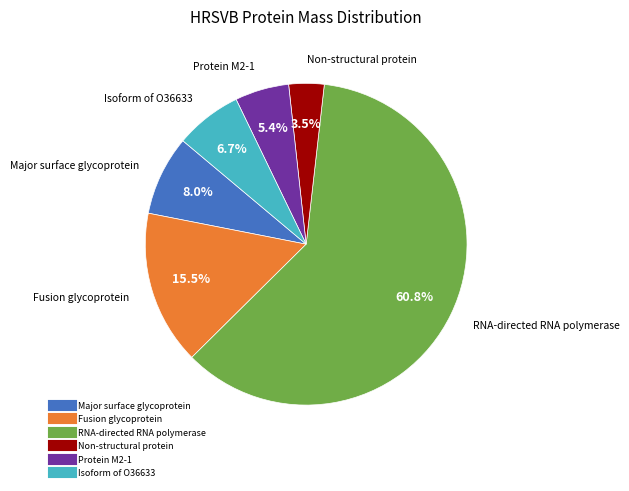

To the nearest percent, what is the average slice percentage?

17%